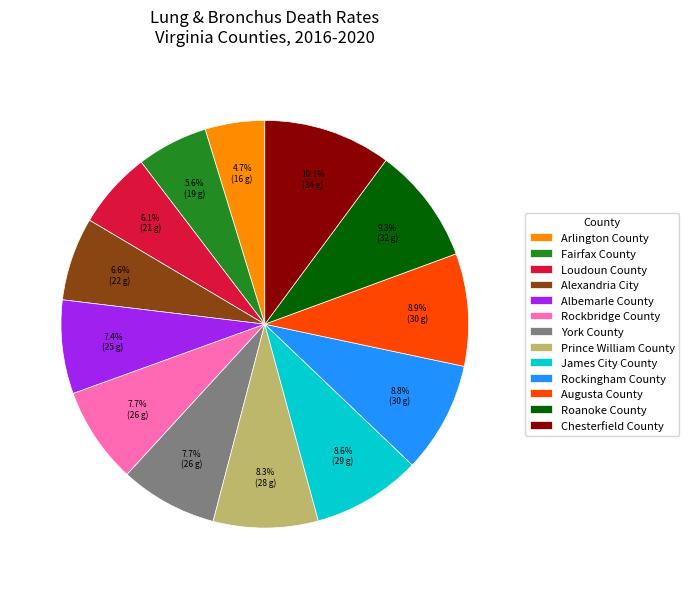

What percentage is the Augusta County slice, to the nearest percent?

9%